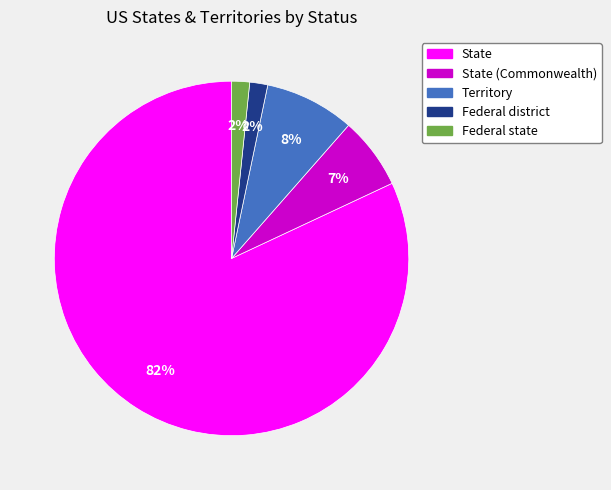

Is there any slice that represents more than half of the pie?

Yes